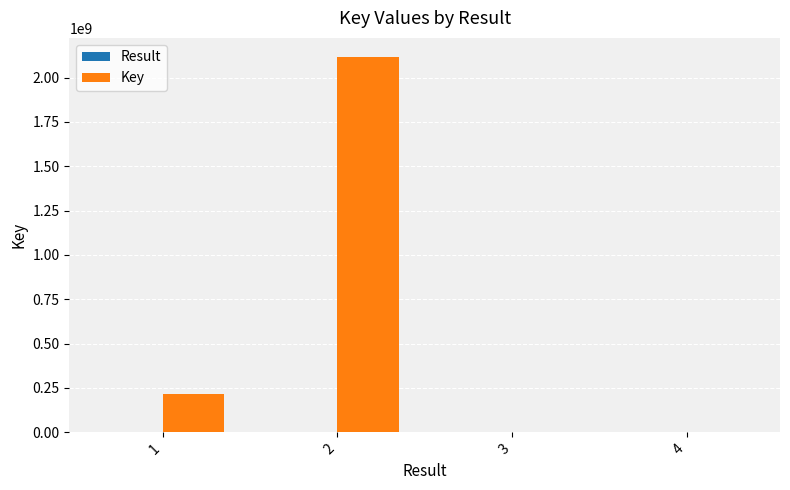

What is the greatest value displayed?

2117868973